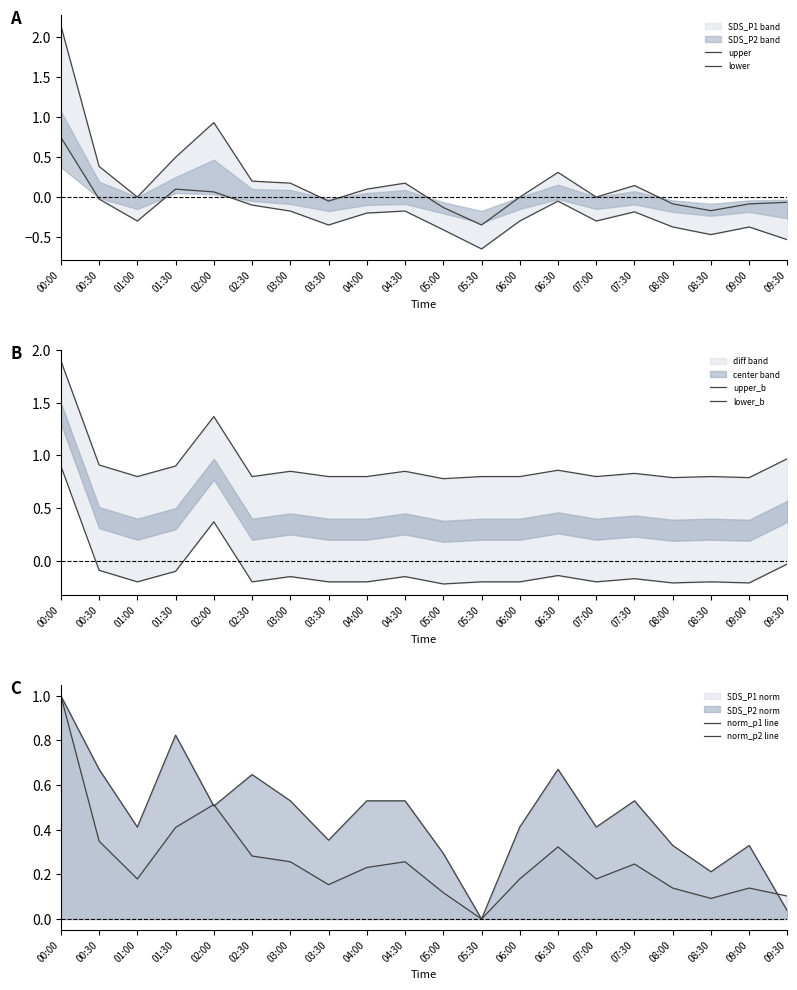

After their last crossing, which series has the higher values: upper or upper_b?

upper_b